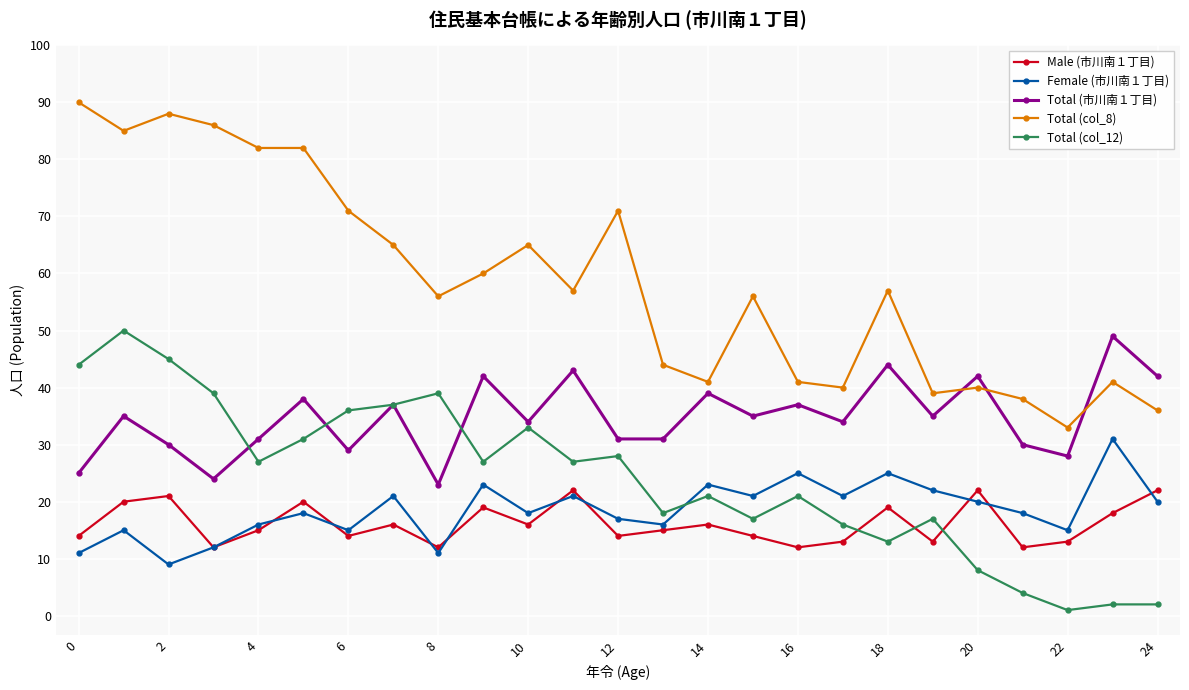

Does the chart display data point markers on the line(s)?

Yes